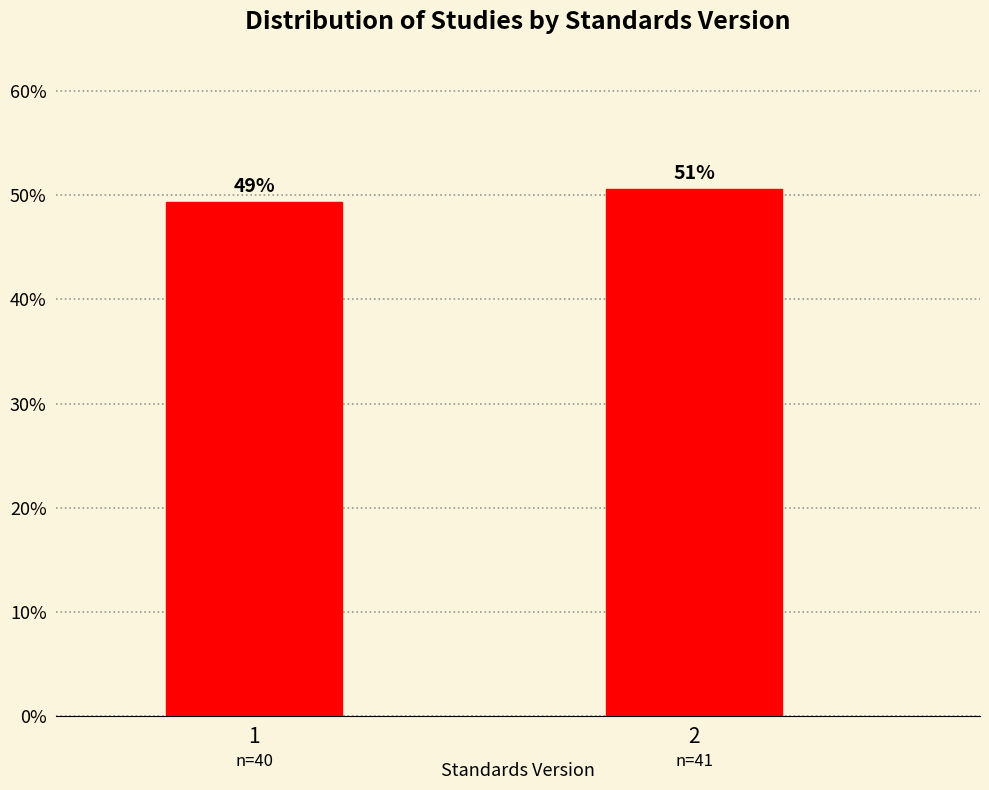

How many bars are there in total?

2